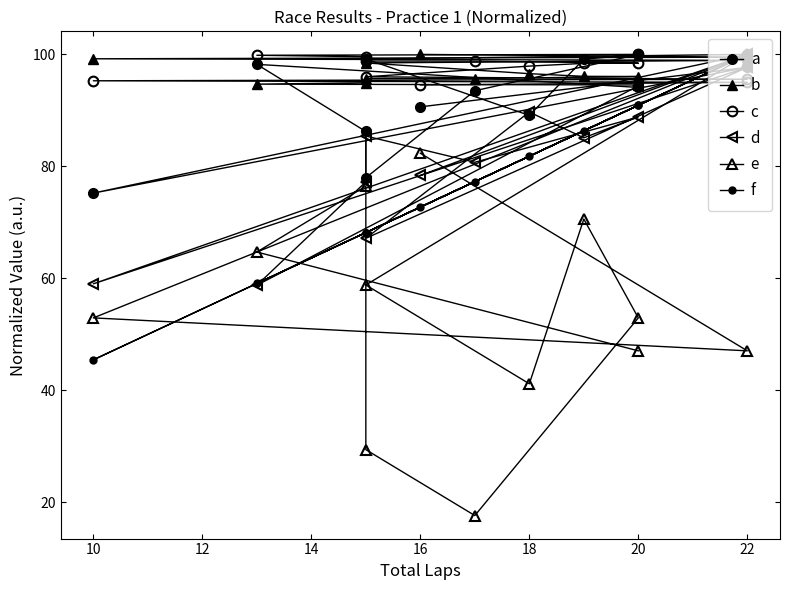

Which series has the widest spread of values?

e